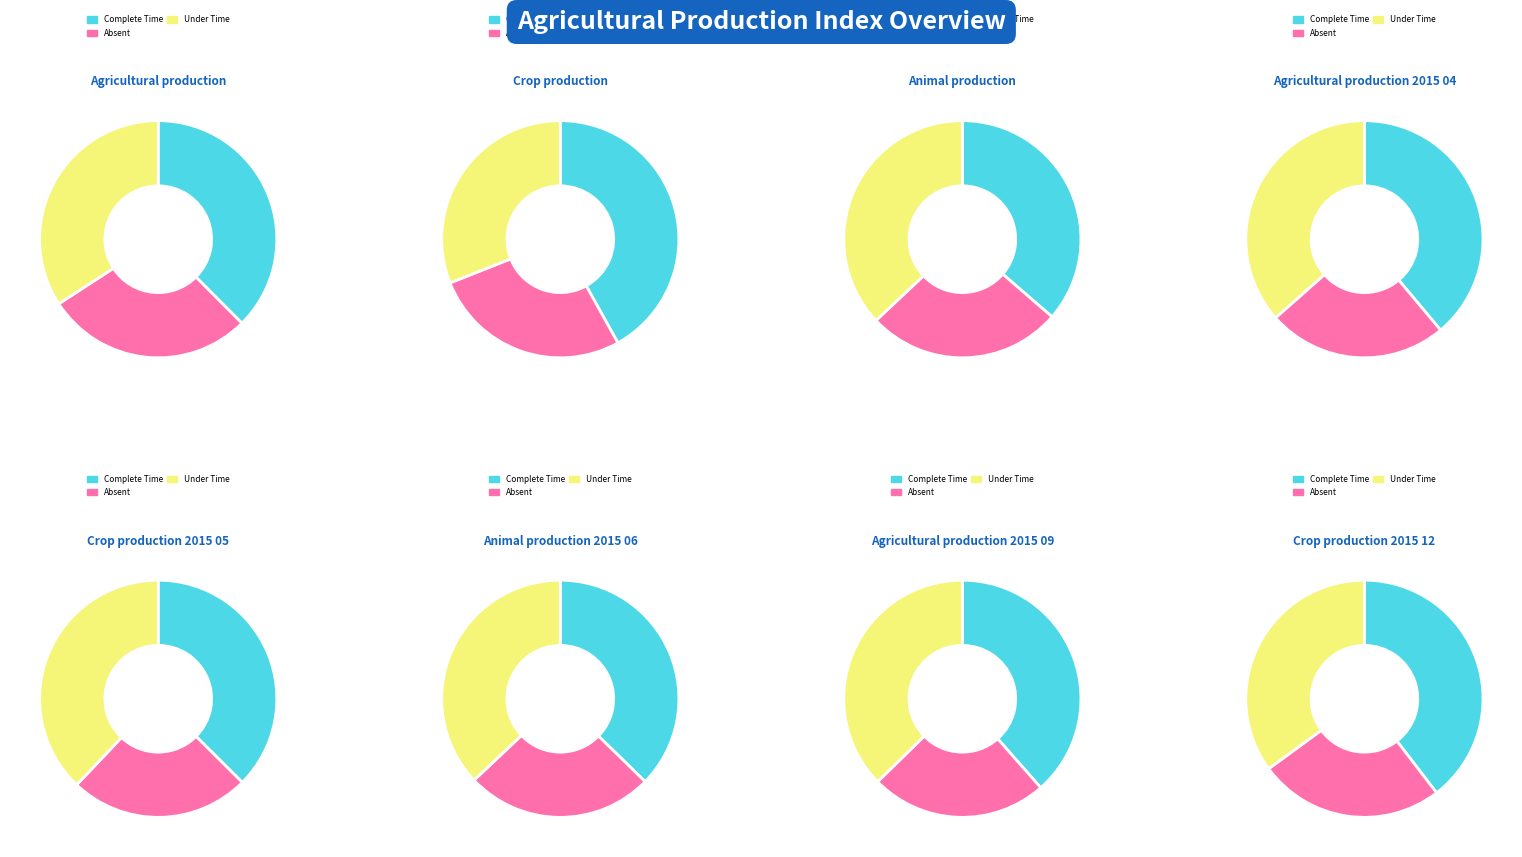

Is it true that Animal production is 36% of the pie?

False